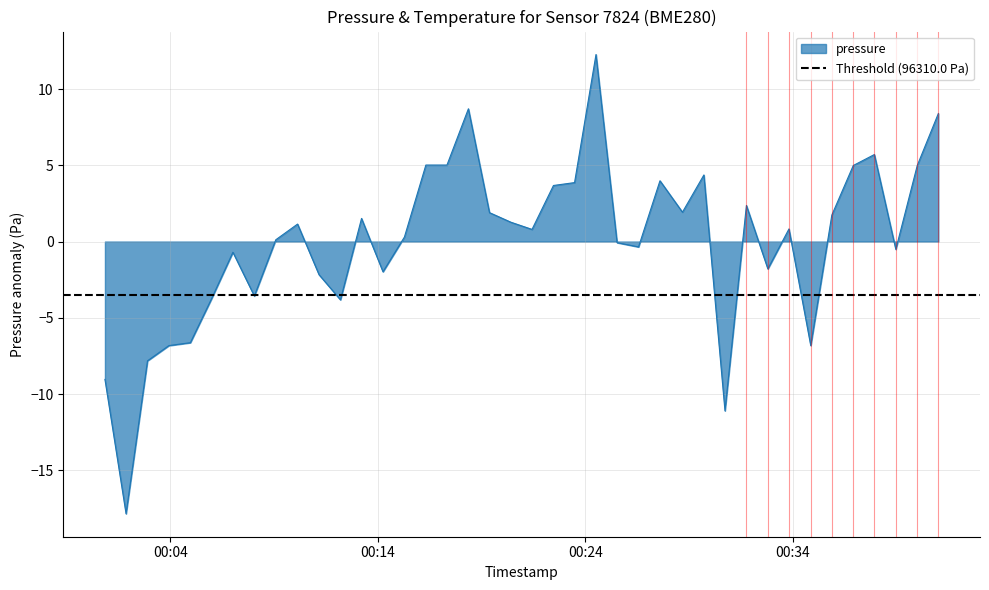

List the labels in order of value, smallest first.

2023-04-30T00:01:52, 2023-04-30T00:30:44, 2023-04-30T00:00:51, 2023-04-30T00:02:54, 2023-04-30T00:03:56, 2023-04-30T00:34:52, 2023-04-30T00:04:58, 2023-04-30T00:12:12, 2023-04-30T00:05:59, 2023-04-30T00:08:03, 2023-04-30T00:11:10, 2023-04-30T00:14:15, 2023-04-30T00:32:48, 2023-04-30T00:07:01, 2023-04-30T00:38:58, 2023-04-30T00:26:34, 2023-04-30T00:25:32, 2023-04-30T00:09:05, 2023-04-30T00:15:17, 2023-04-30T00:21:26, 2023-04-30T00:33:49, 2023-04-30T00:10:08, 2023-04-30T00:20:25, 2023-04-30T00:13:13, 2023-04-30T00:35:53, 2023-04-30T00:19:23, 2023-04-30T00:28:41, 2023-04-30T00:31:46, 2023-04-30T00:22:28, 2023-04-30T00:23:29, 2023-04-30T00:27:36, 2023-04-30T00:29:43, 2023-04-30T00:36:55, 2023-04-30T00:40:00, 2023-04-30T00:16:19, 2023-04-30T00:17:20, 2023-04-30T00:37:56, 2023-04-30T00:41:01, 2023-04-30T00:18:22, 2023-04-30T00:24:31